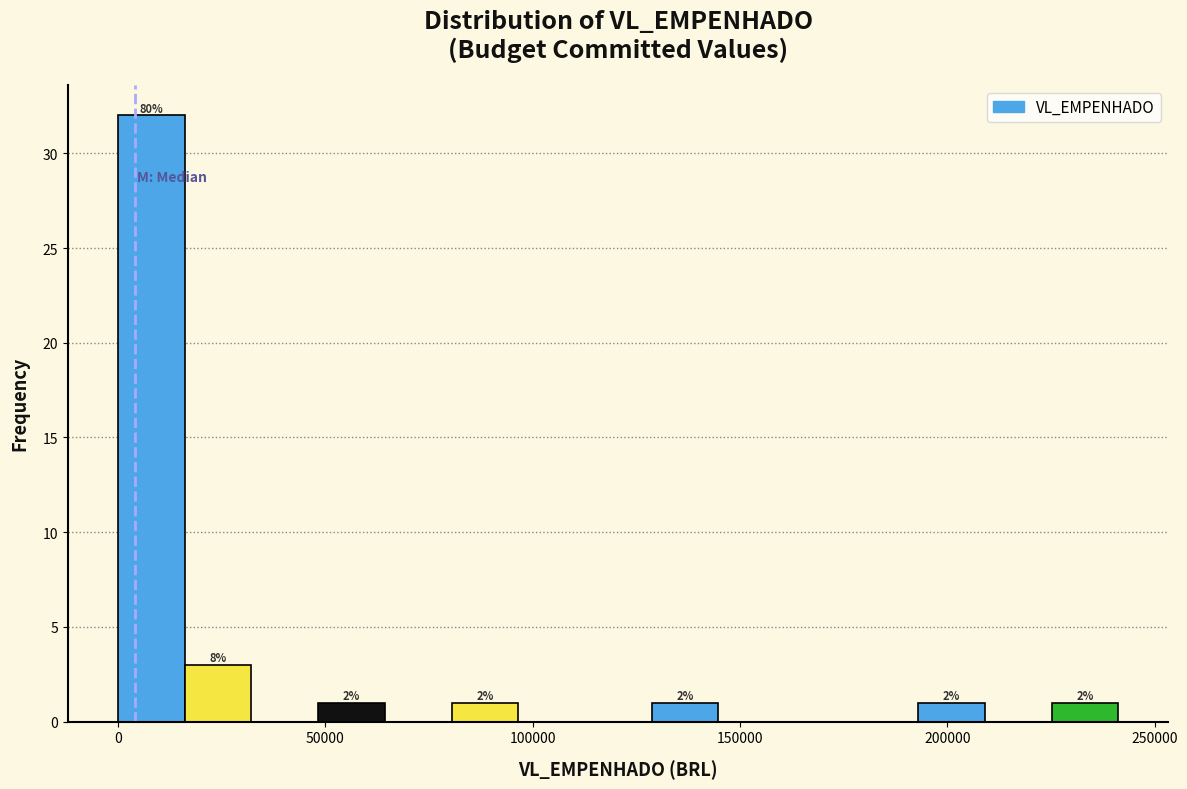

Read against the x-axis, roughly where is the centre of the tallest bar?

10000